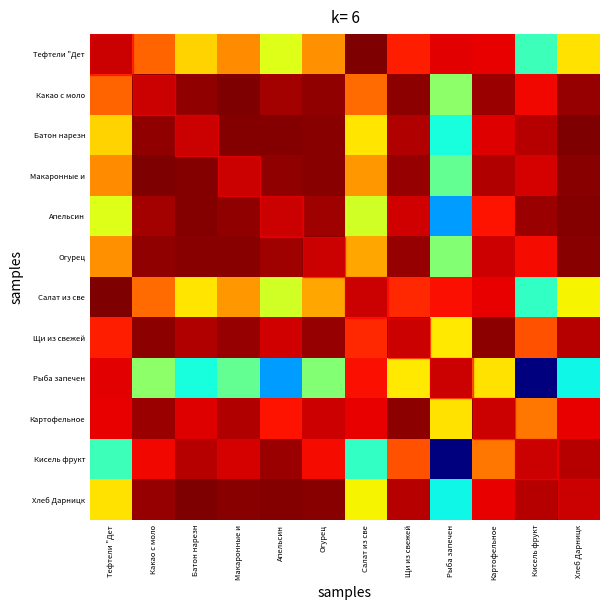

At which category is the sum across all series the highest?

Щи из свежей